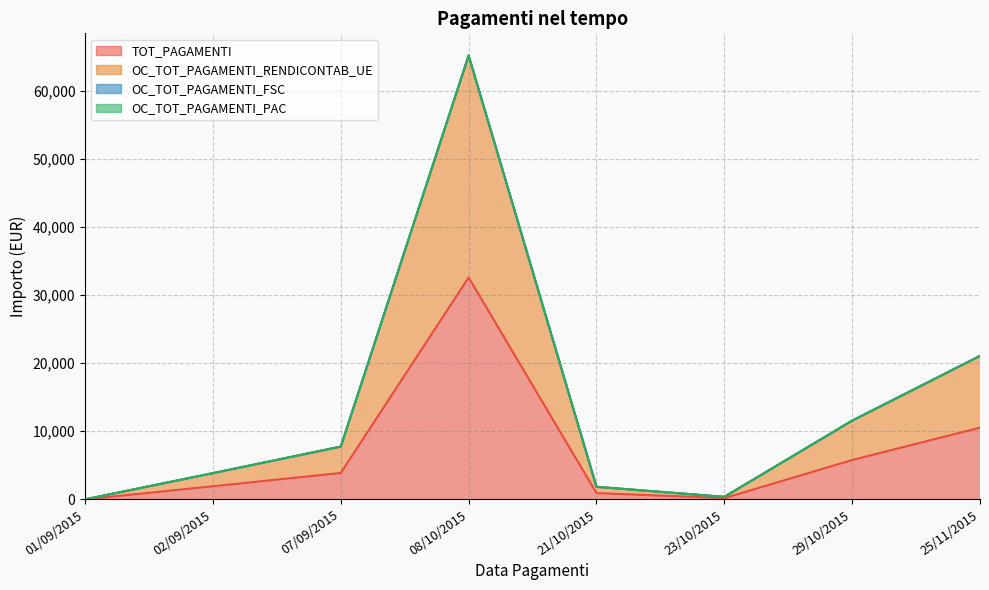

What is the difference between the TOT_PAGAMENTI values at 02/09/2015 and 29/10/2015?

3849.2